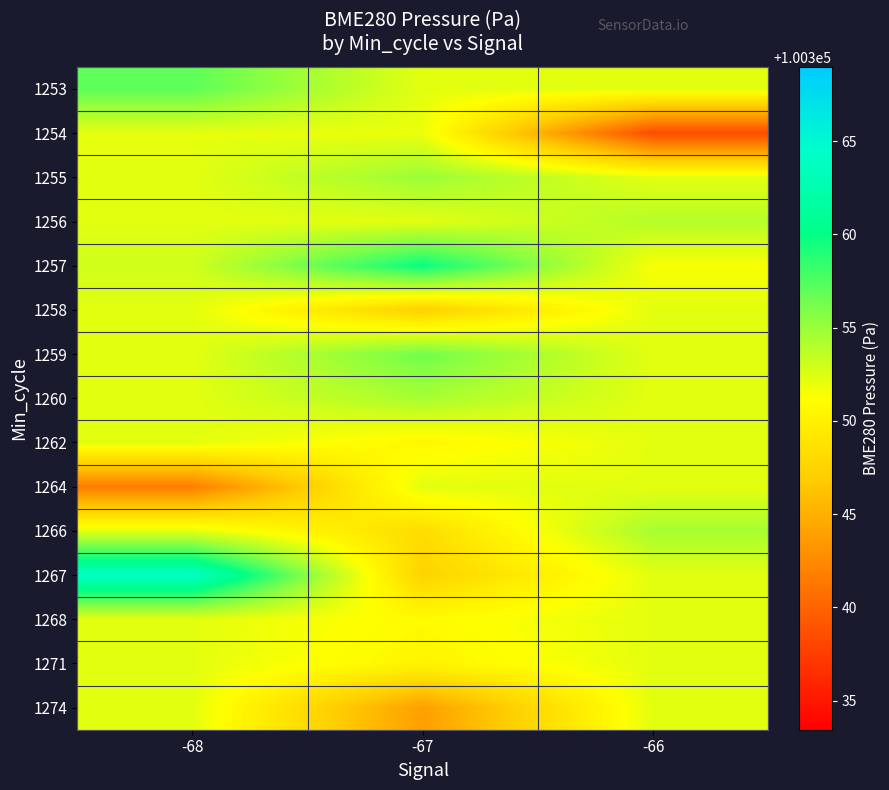

Reading left to right, what are all the values shown in this chart?

1253: -68=100357.0	-67=100352.2	-66=100352.2
1254: -68=100352.1	-67=100351.9	-66=100338.4
1255: -68=100352.2	-67=100355.0	-66=100352.2
1256: -68=100352.2	-67=100352.2	-66=100353.9
1257: -68=100352.9	-67=100359.8	-66=100351.4
1258: -68=100352.2	-67=100347.2	-66=100352.2
1259: -68=100352.2	-67=100356.4	-66=100352.2
1260: -68=100352.2	-67=100354.5	-66=100352.2
1262: -68=100352.2	-67=100350.6	-66=100352.2
1264: -68=100341.7	-67=100352.2	-66=100352.2
1266: -68=100352.2	-67=100348.3	-66=100354.5
1267: -68=100364.0	-67=100347.4	-66=100352.2
1268: -68=100352.2	-67=100350.9	-66=100352.2
1271: -68=100352.2	-67=100350.3	-66=100352.2
1274: -68=100352.2	-67=100343.9	-66=100352.2